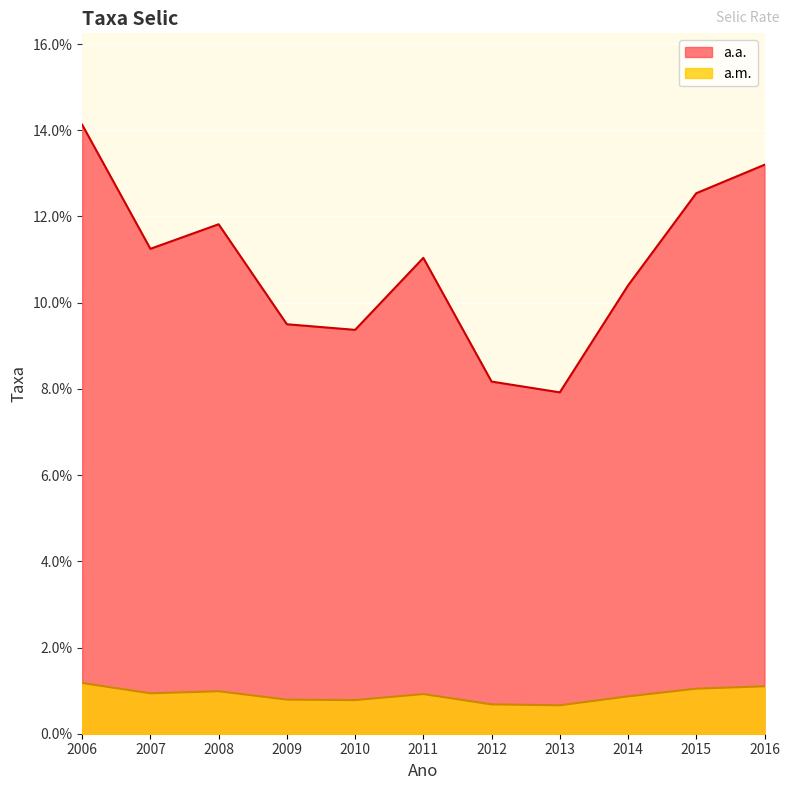

Between 2015 and 2014, which is larger?

2015